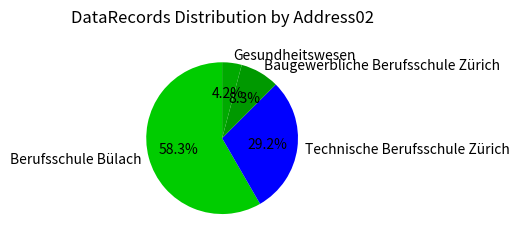

Rank the categories by value from lowest to highest.

Gesundheitswesen, Baugewerbliche Berufsschule Zürich, Technische Berufsschule Zürich, Berufsschule Bülach